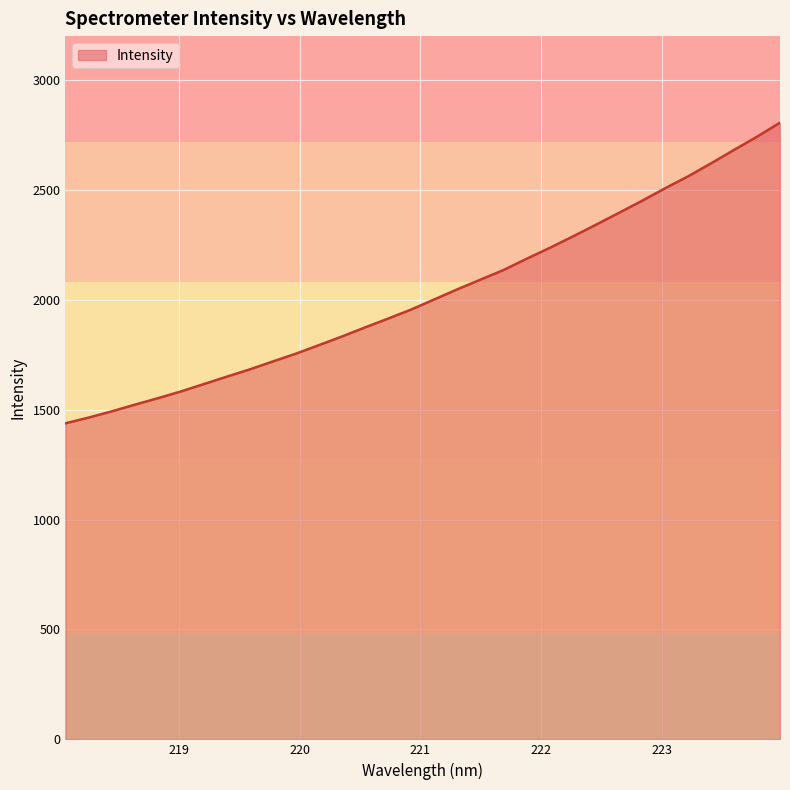

What is the difference between the maximum and minimum values?

1367.9